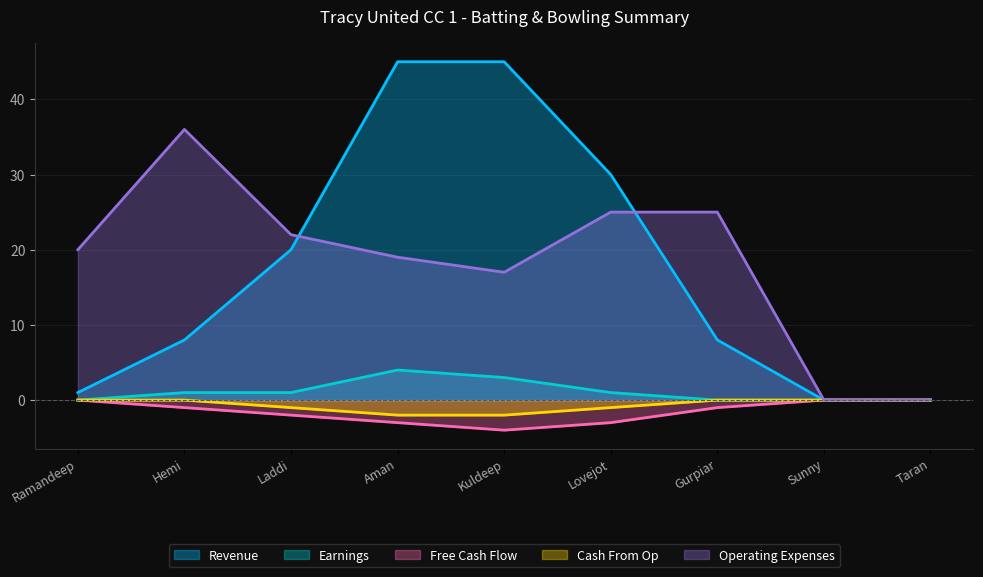

Rank the series by their maximum value, from lowest to highest.

Free Cash Flow, Cash From Op, Earnings, Operating Expenses, Revenue